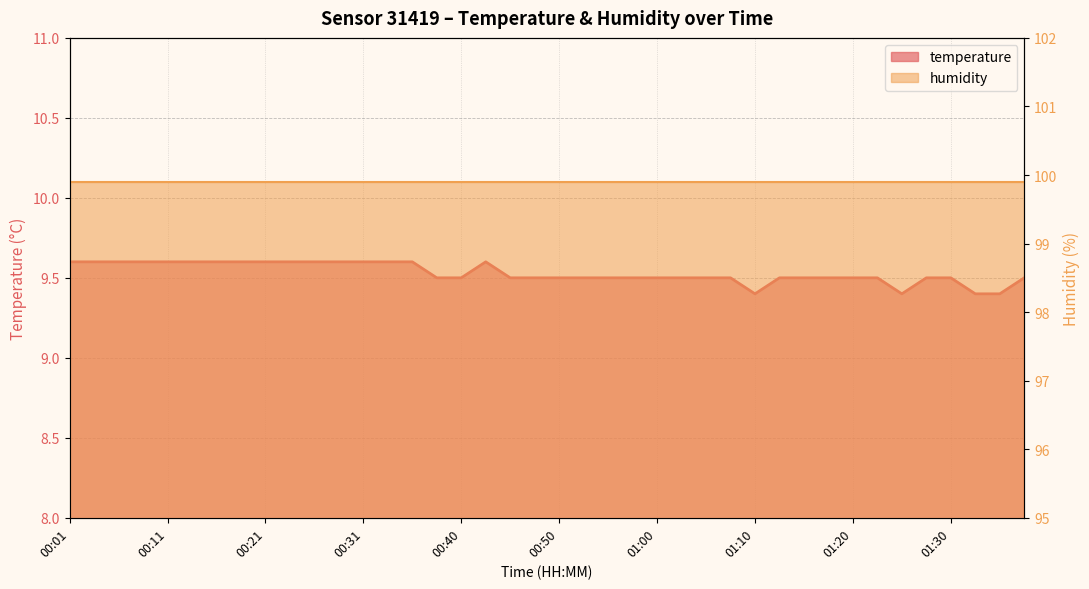

List the labels in order of value, largest first.

00:01, 00:04, 00:06, 00:08, 00:11, 00:13, 00:16, 00:18, 00:21, 00:23, 00:26, 00:28, 00:31, 00:33, 00:36, 00:43, 00:38, 00:40, 00:45, 00:48, 00:50, 00:53, 00:55, 00:58, 01:00, 01:03, 01:05, 01:08, 01:12, 01:15, 01:17, 01:20, 01:22, 01:27, 01:30, 01:37, 01:10, 01:25, 01:32, 01:35